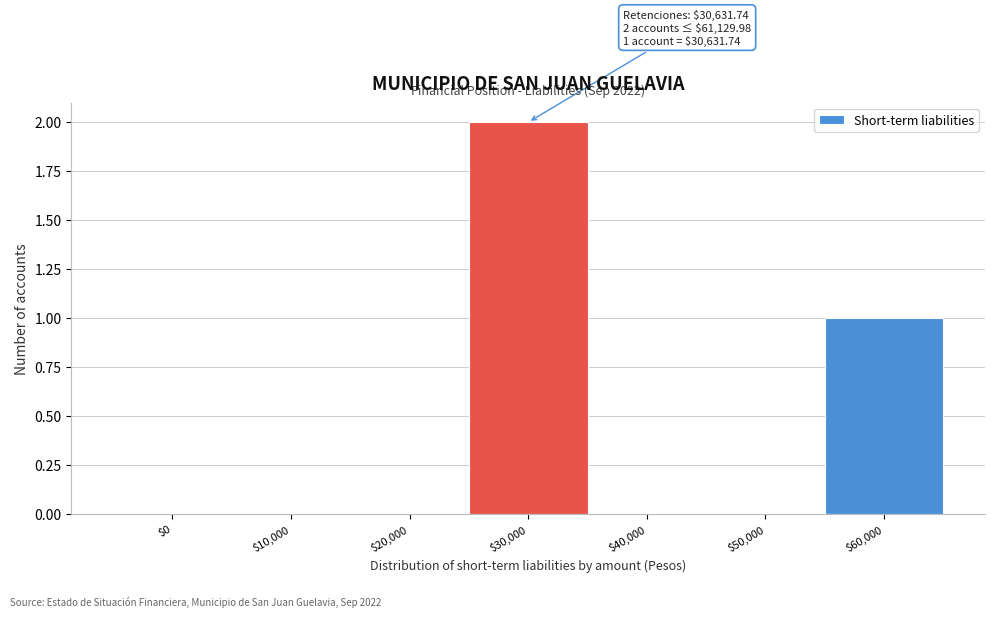

The chart shows a value of 2 at $30,000. True or false?

True